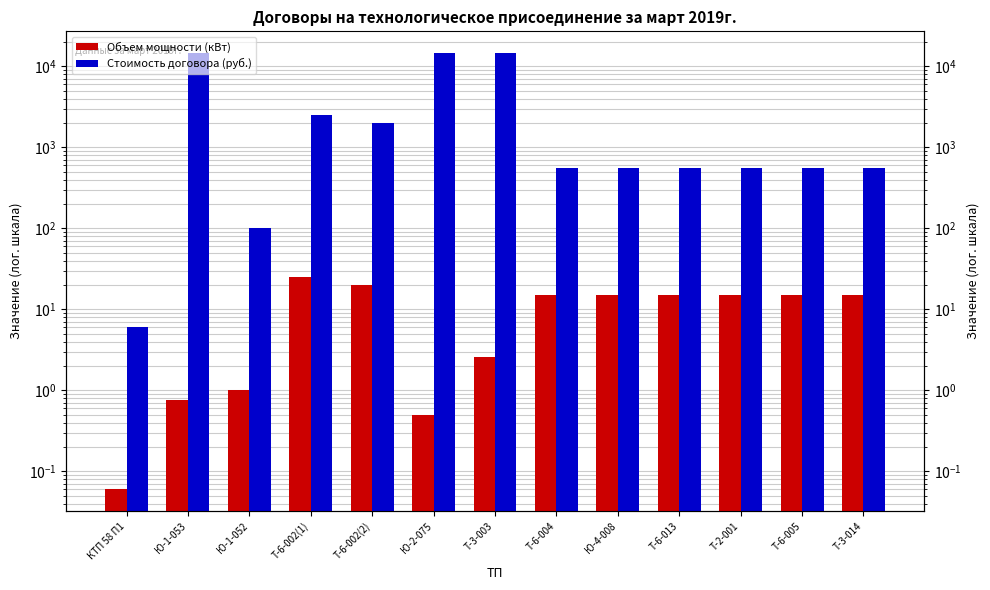

How many bars are there in total?

26